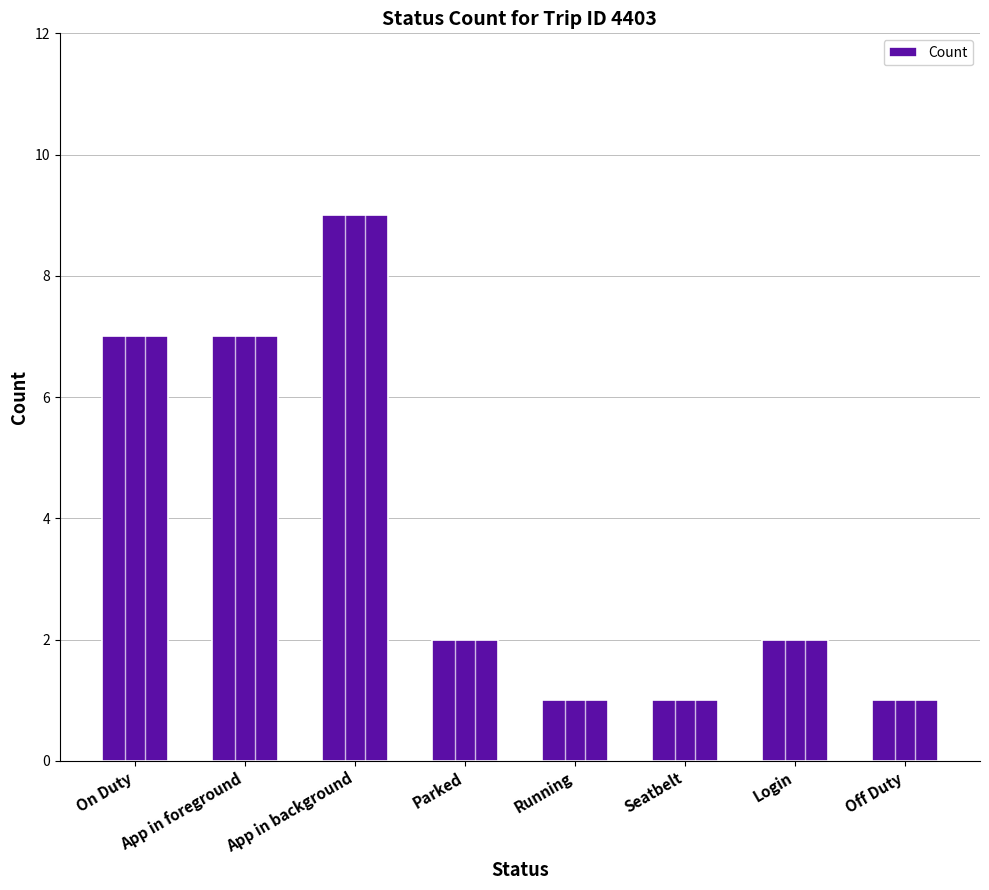

Which category has the highest value across all series?

App in background